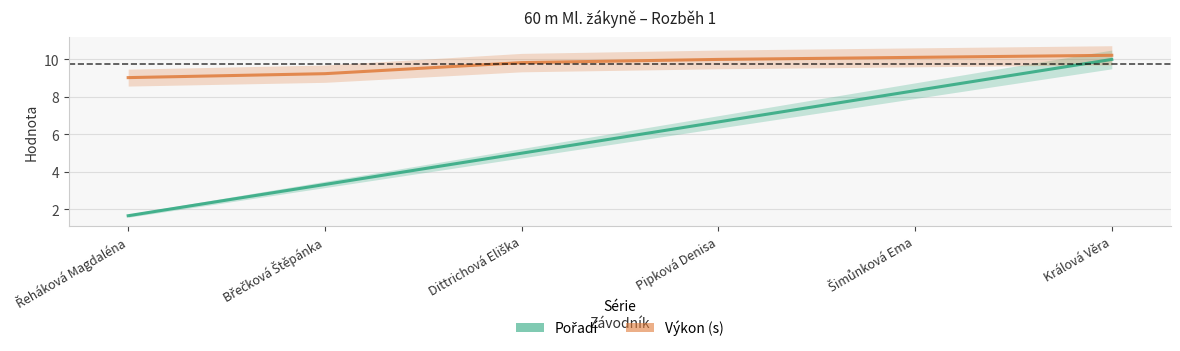

True or false: Výkon (s) and Pořadí cross at least once.

False